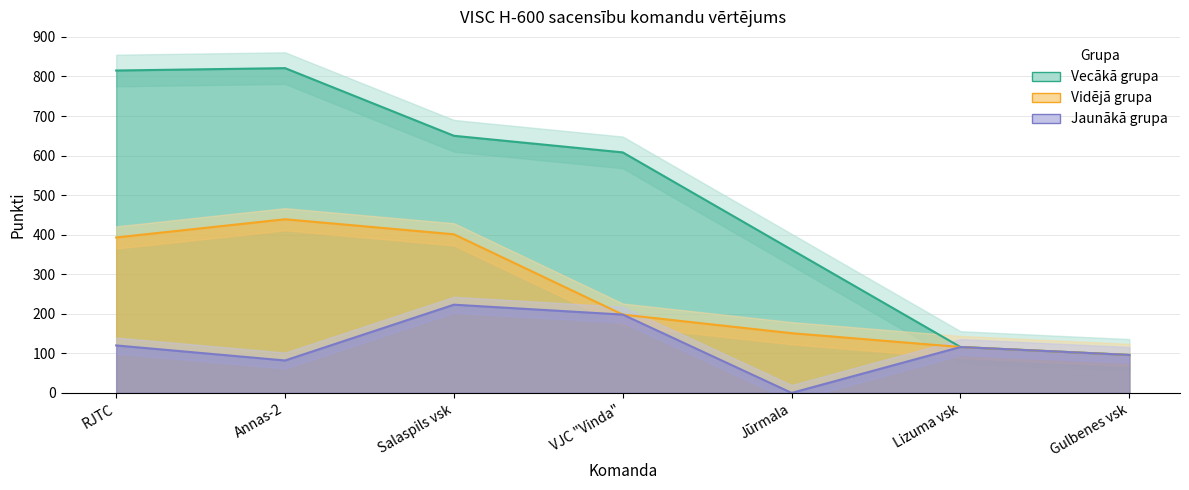

True or false: Vidējā grupa has a value of 361 at RJTC.

False